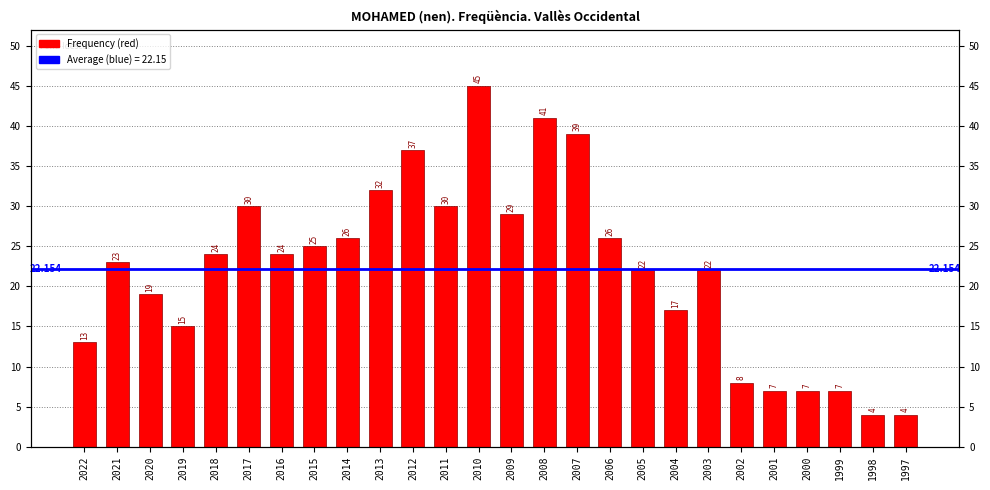

What is the greatest value displayed?

45